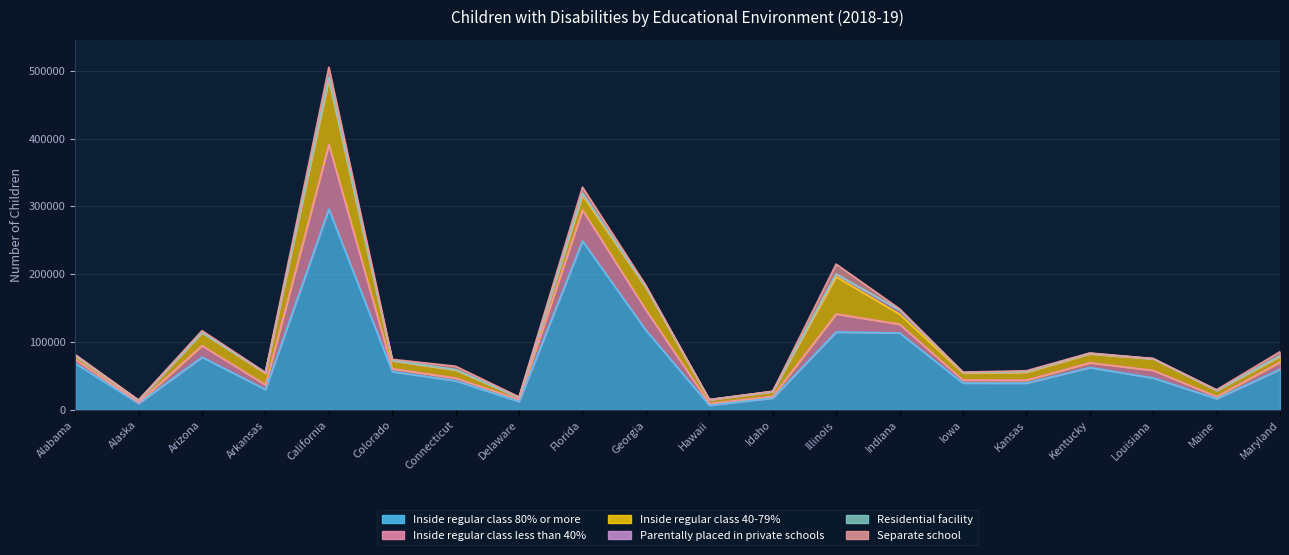

What is the value of the Inside regular class less than 40% point at the 7th from the left?

4025